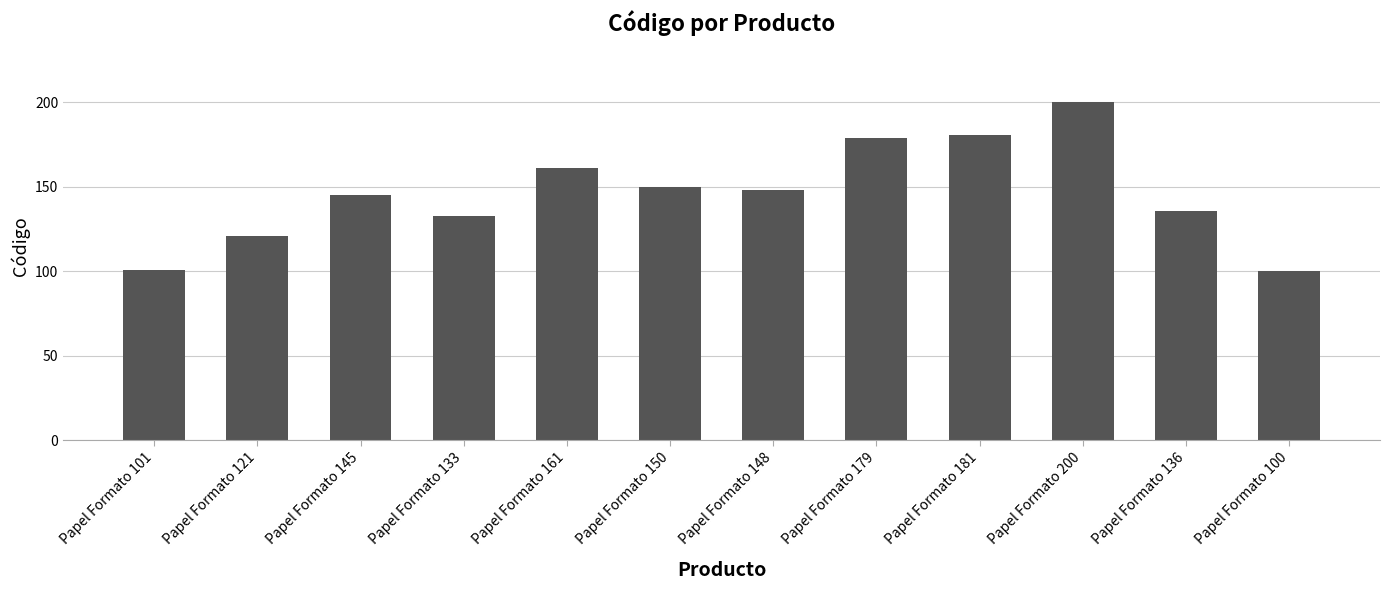

What is the difference between the maximum and minimum values?

100